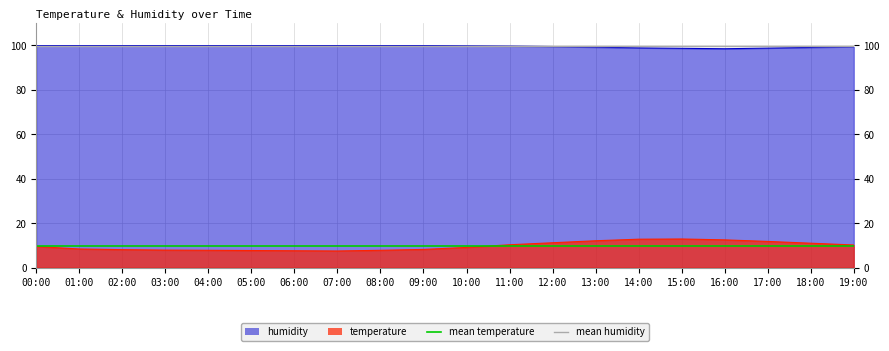

The temperature series shows 16.7 at 16:00. True or false?

False